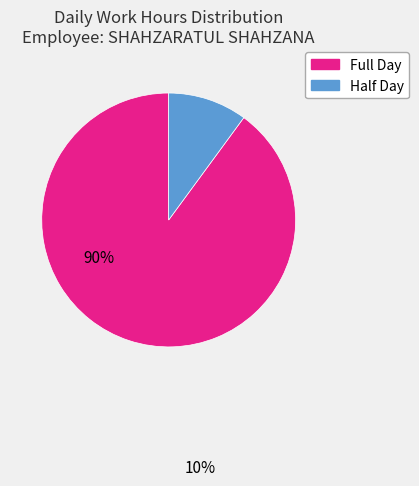

Is there a majority slice in this chart?

Yes